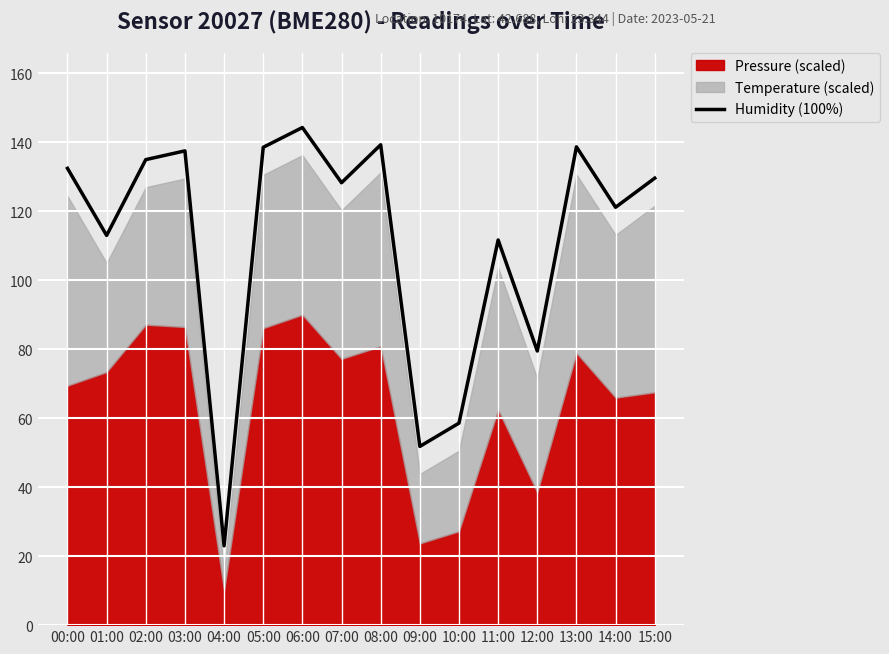

True or false: there are more than 1 points higher than both neighbors.

True